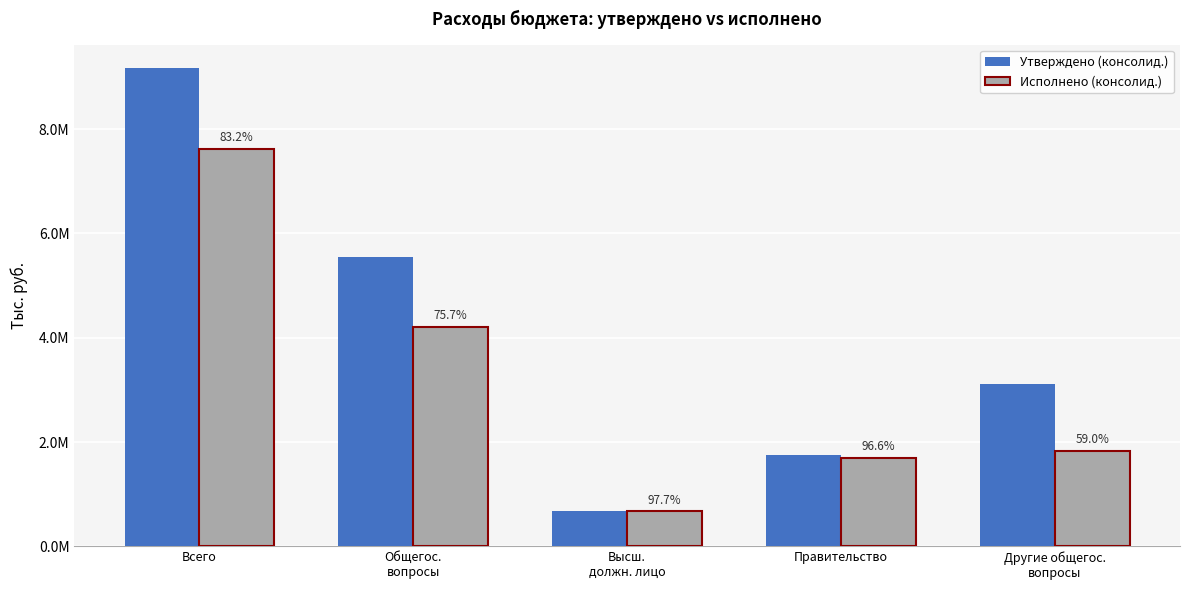

What are all the series names shown in the legend?

Утверждено (консолид.), Исполнено (консолид.)